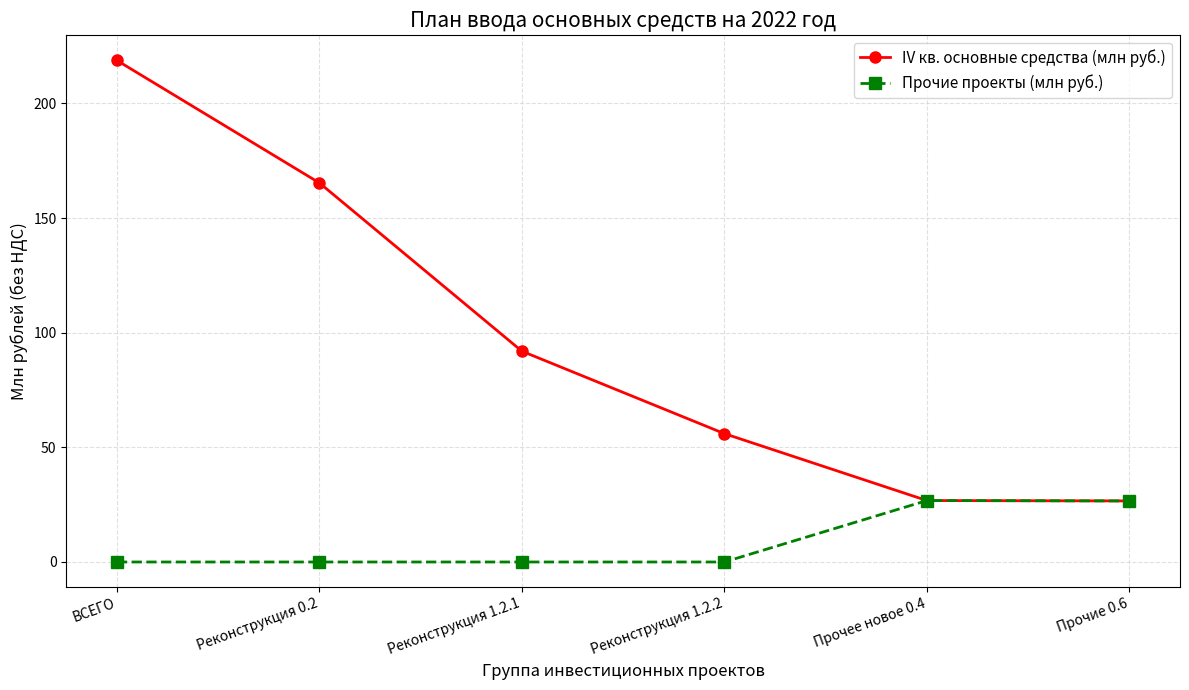

What is the value of the IV кв. основные средства (млн руб.) point at the 4th from the left?

56.0